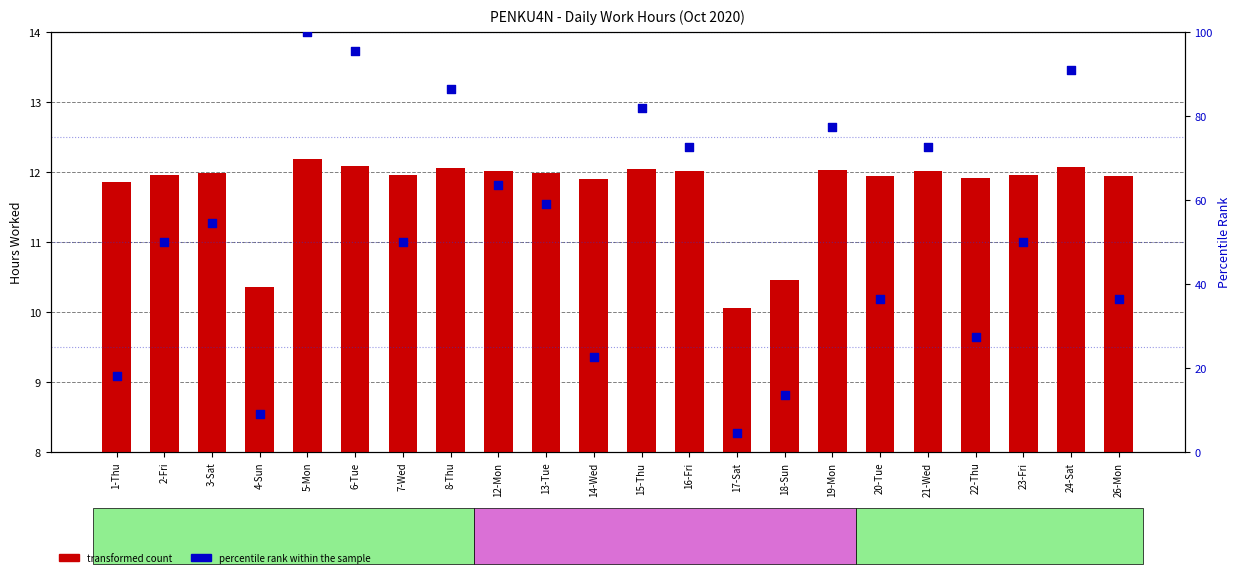

Which series has the largest total across all categories?

percentile rank within the sample